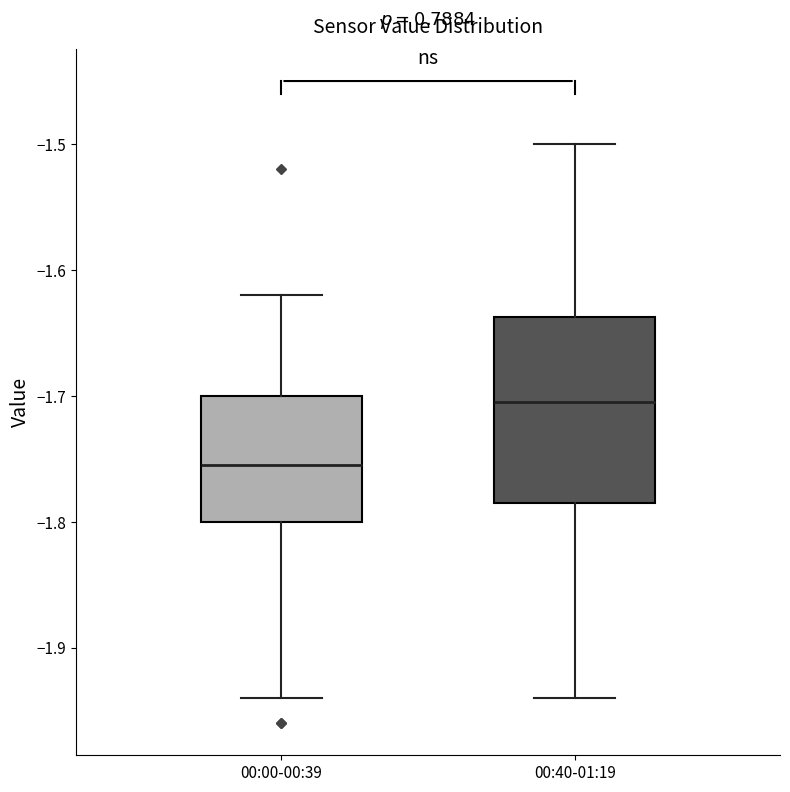

Reading left to right, read every box against the y-axis: the position of its median line, the range the box covers, and the ends of its whiskers. The values are not printed on the chart, so give them approximately, as read against the axis.

00:00-00:39: median -1.75, box -1.80 to -1.70, whiskers -1.94 to -1.62
00:40-01:19: median -1.70, box -1.78 to -1.64, whiskers -1.94 to -1.50